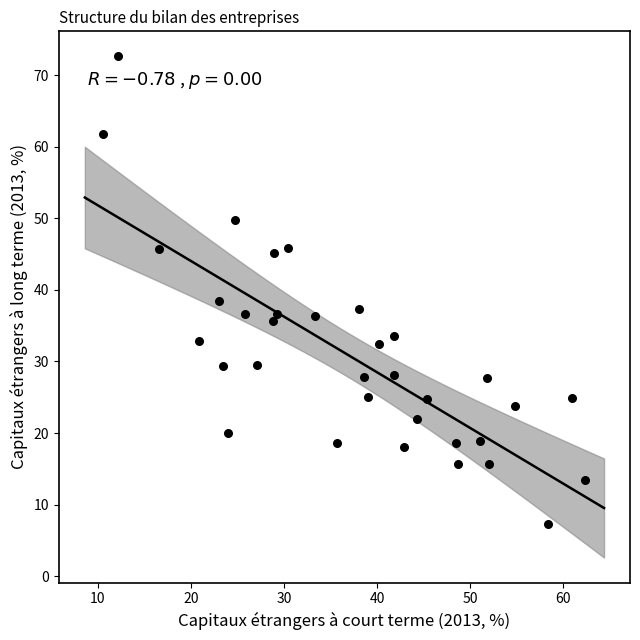

What is the range of X values (max minus min)?

51.8